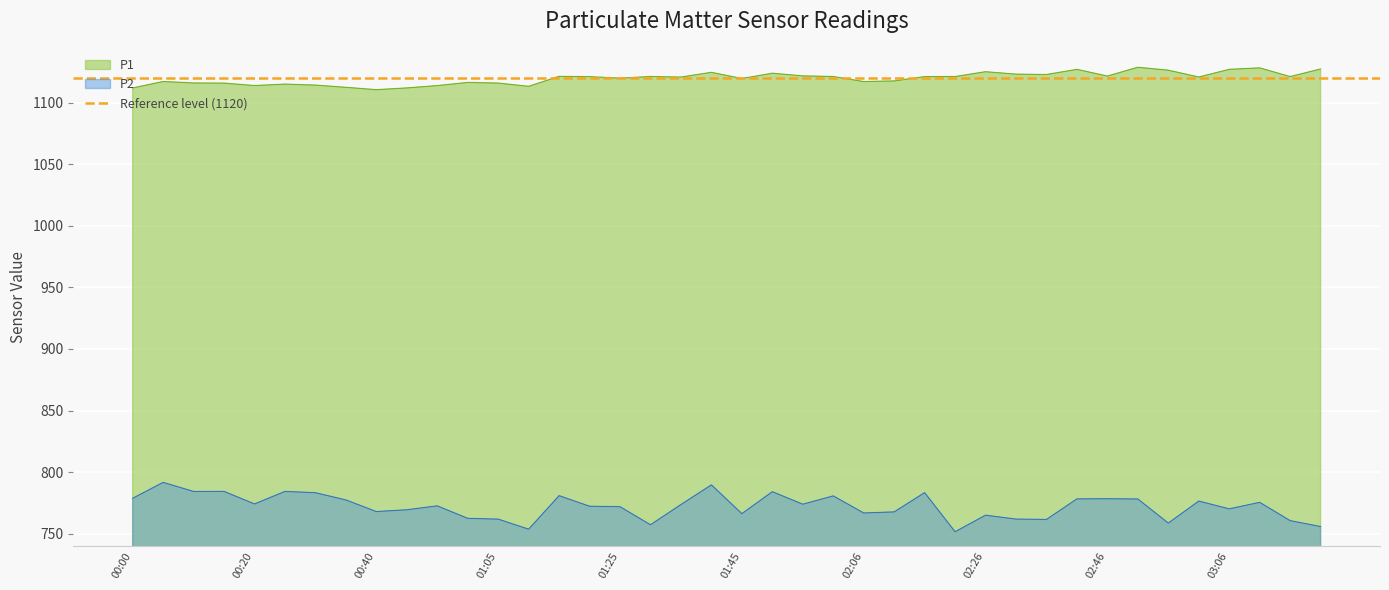

Between 00:05 and 01:45, which is larger?

01:45